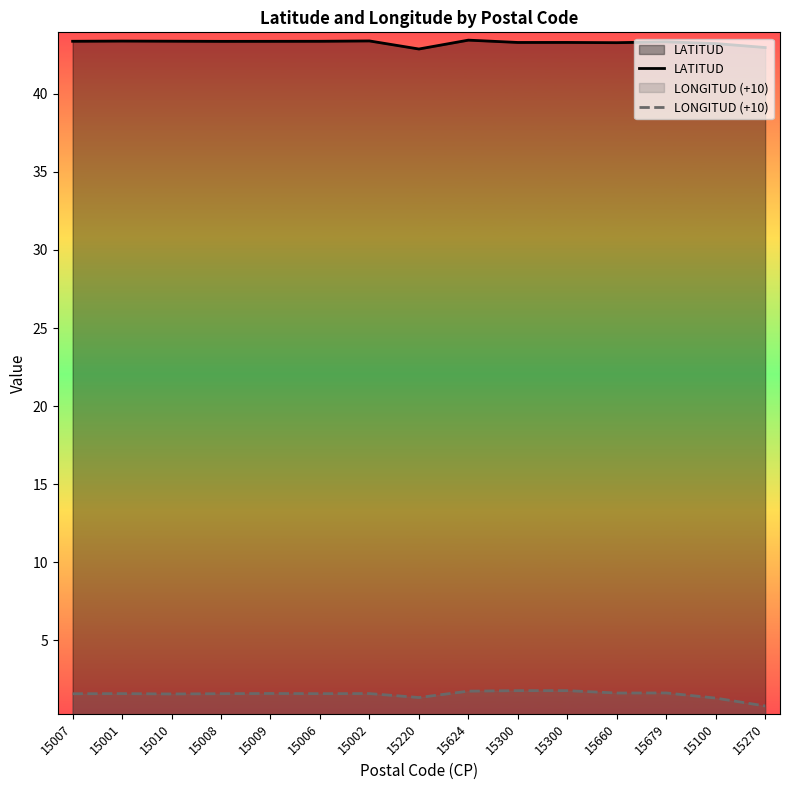

Does the chart display data point markers on the line(s)?

No